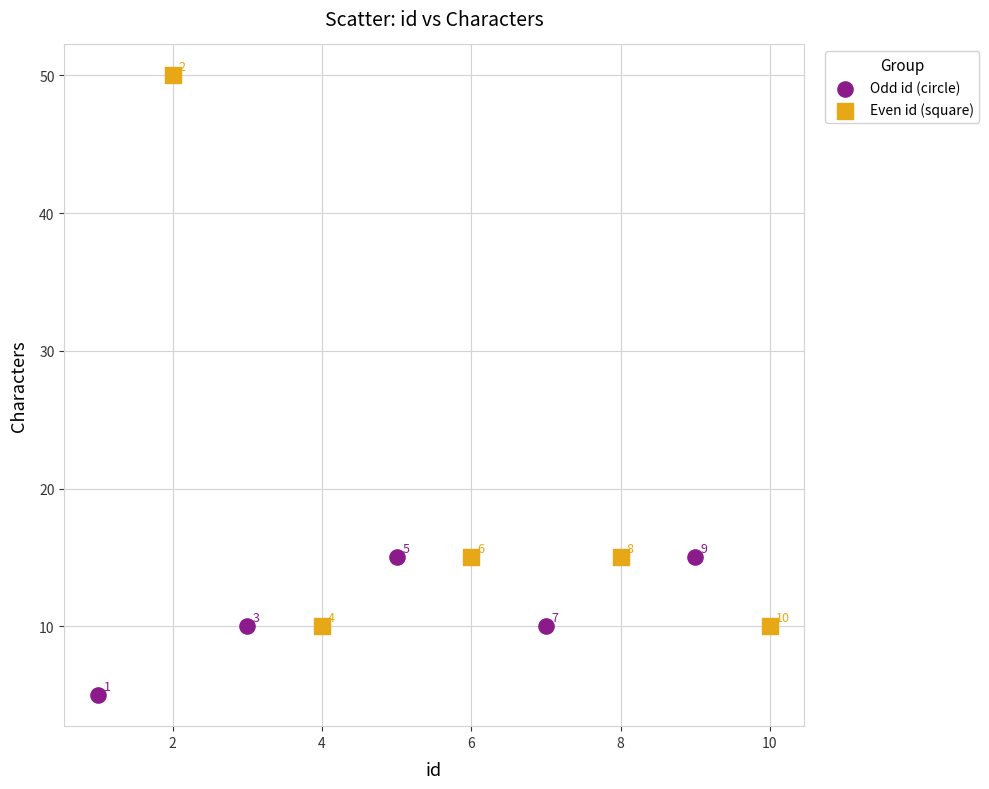

Which series reaches the maximum Y coordinate?

Even id (square)